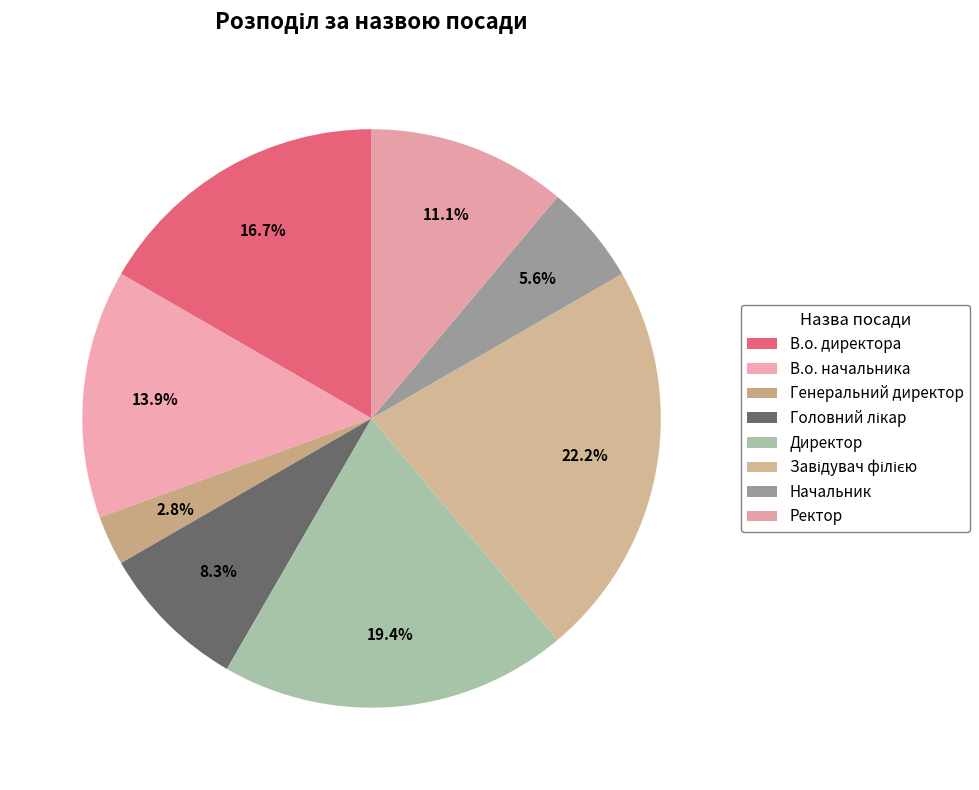

How many slices are in this pie chart?

8